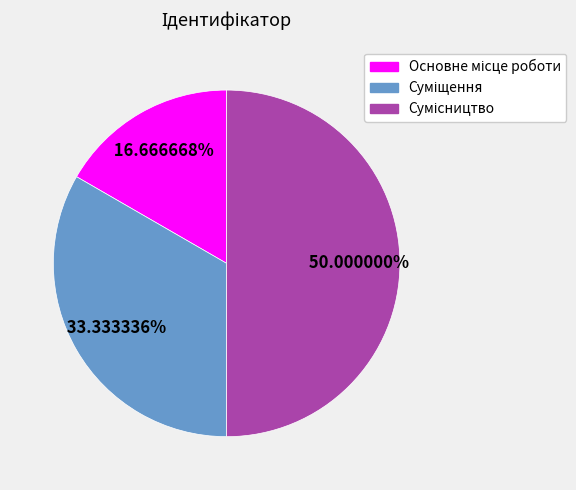

How many slices are in this pie chart?

3